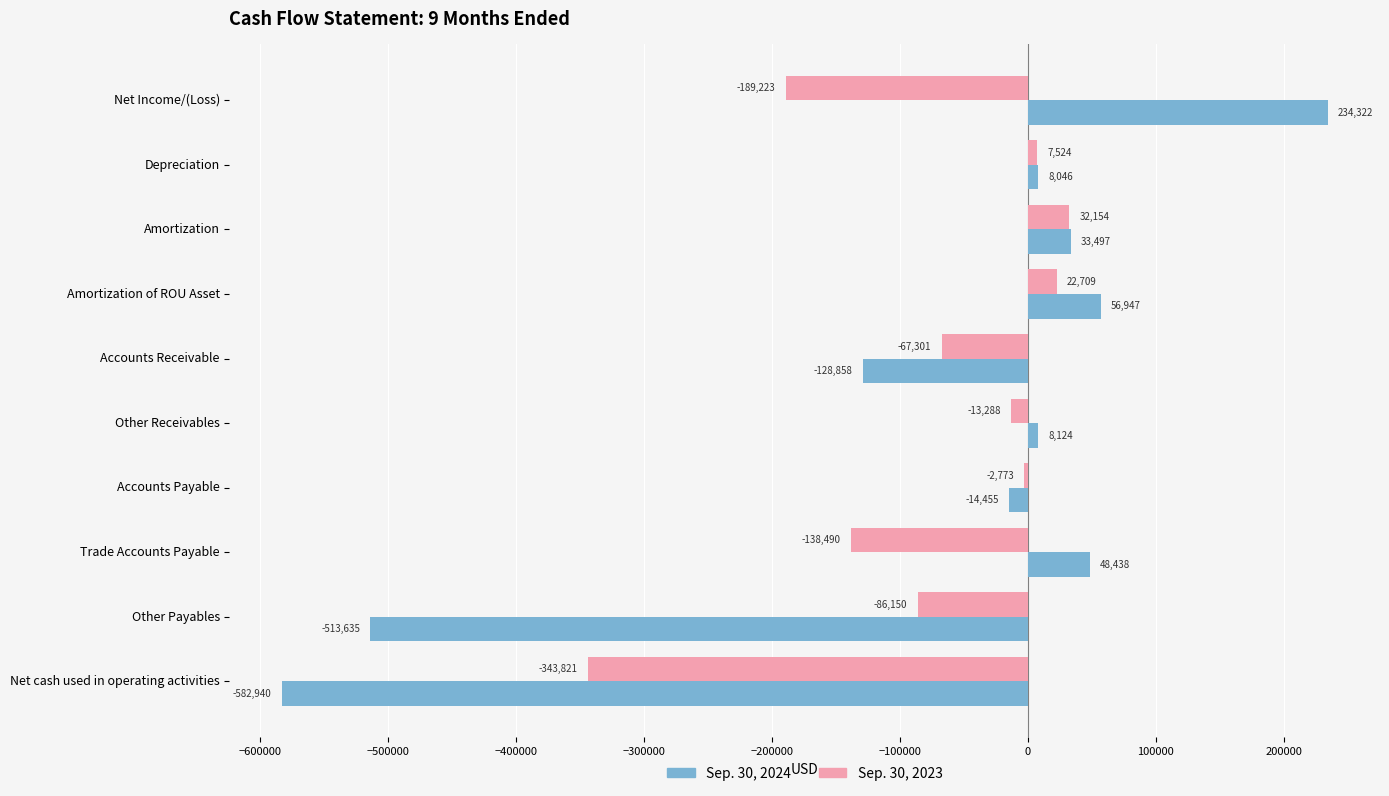

The Sep. 30, 2023 series shows -570367 at Net cash used in operating activities. True or false?

False